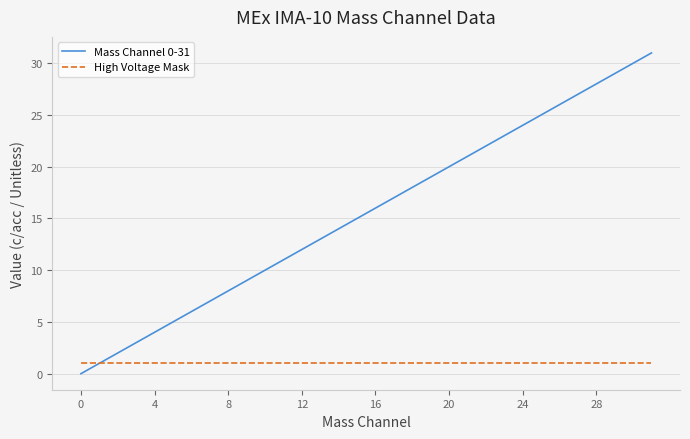

List the series in order of their peak value, lowest first.

High Voltage Mask, Mass Channel 0-31